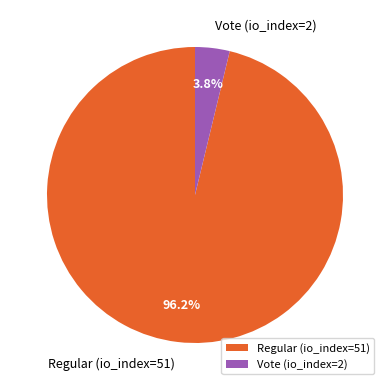

Which category has the biggest portion of the pie?

Regular (io_index=51)